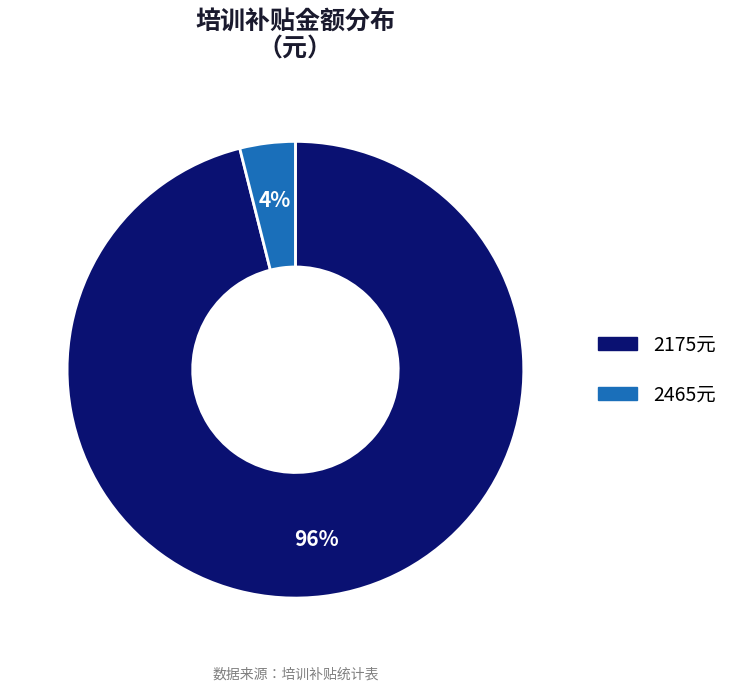

To the nearest percent, what is the difference between the largest and smallest slice percentages?

92%